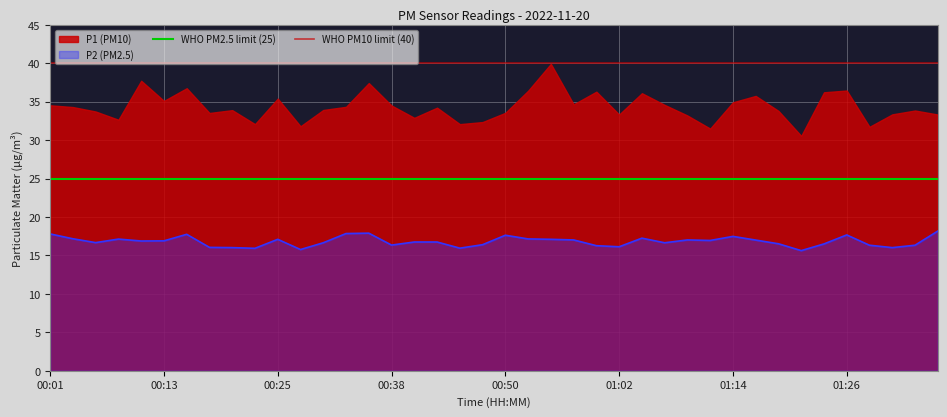

What is the highest value of the P2 (PM2.5) series?

18.2